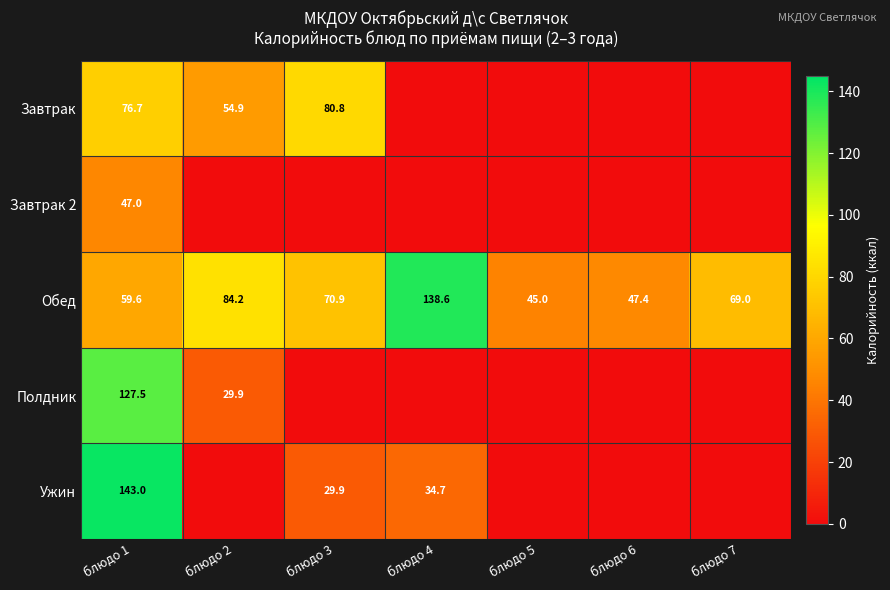

What is the difference between the highest and lowest values at блюдо 2?

84.2